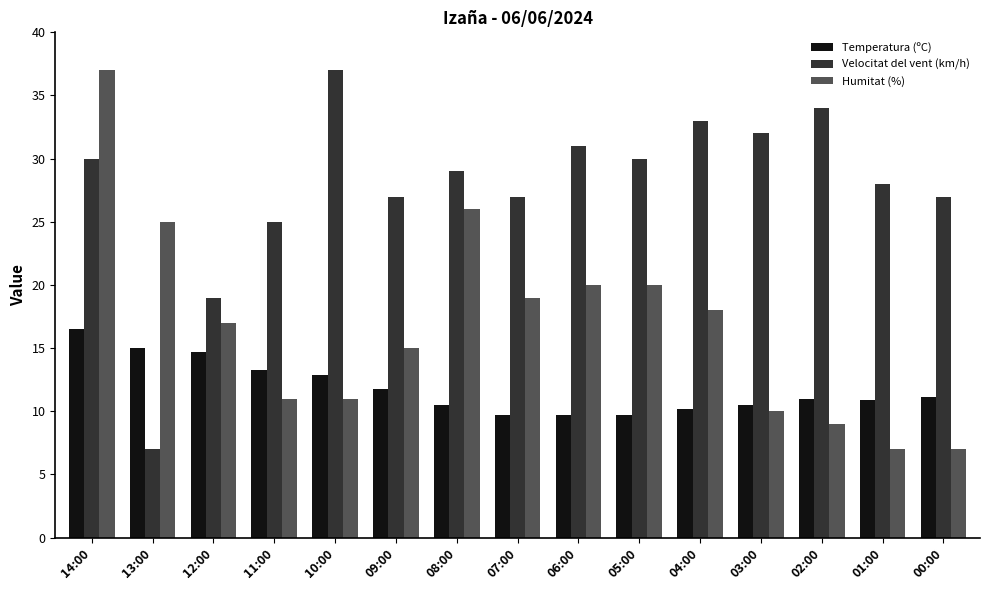

List the series in order of their overall mean, lowest first.

Temperatura (ºC), Humitat (%), Velocitat del vent (km/h)